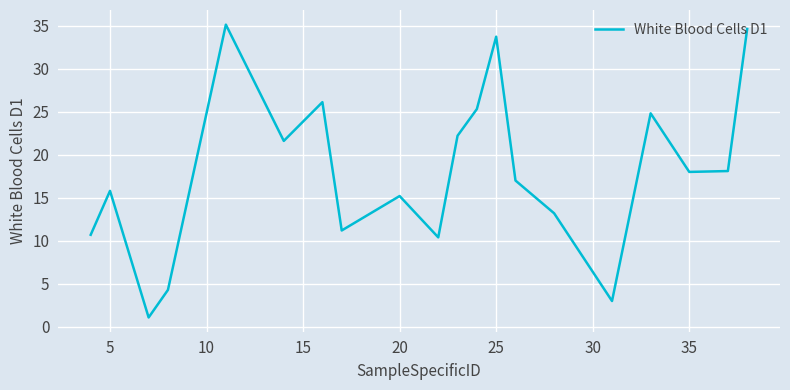

What is the minimum value shown in the chart?

1.1